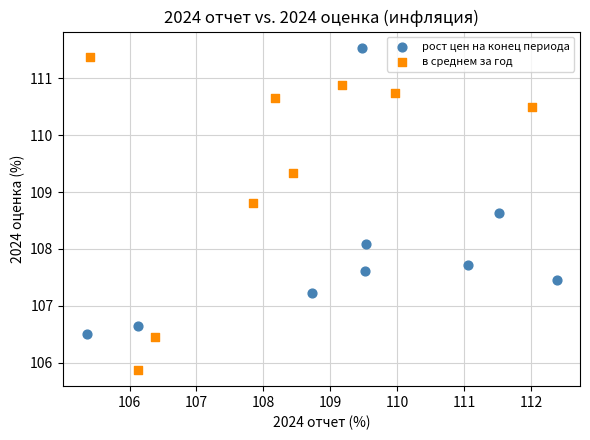

Which series reaches the minimum Y coordinate?

в среднем за год